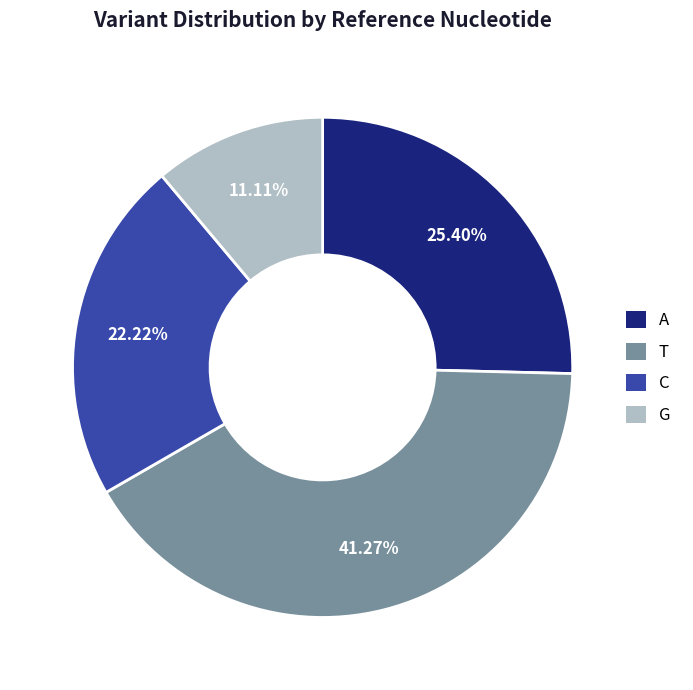

Combined, do C and A account for over 50%?

No